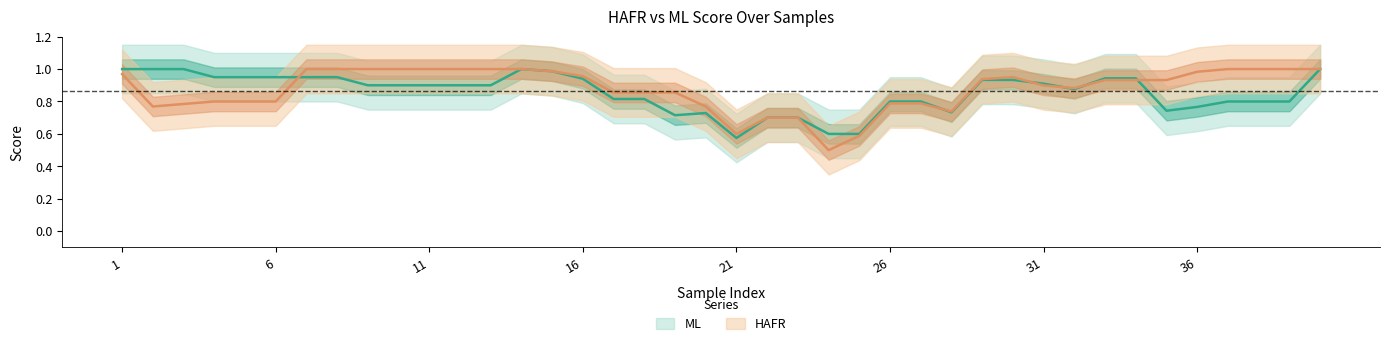

Is it true that ML equals 1.0 at 7?

True